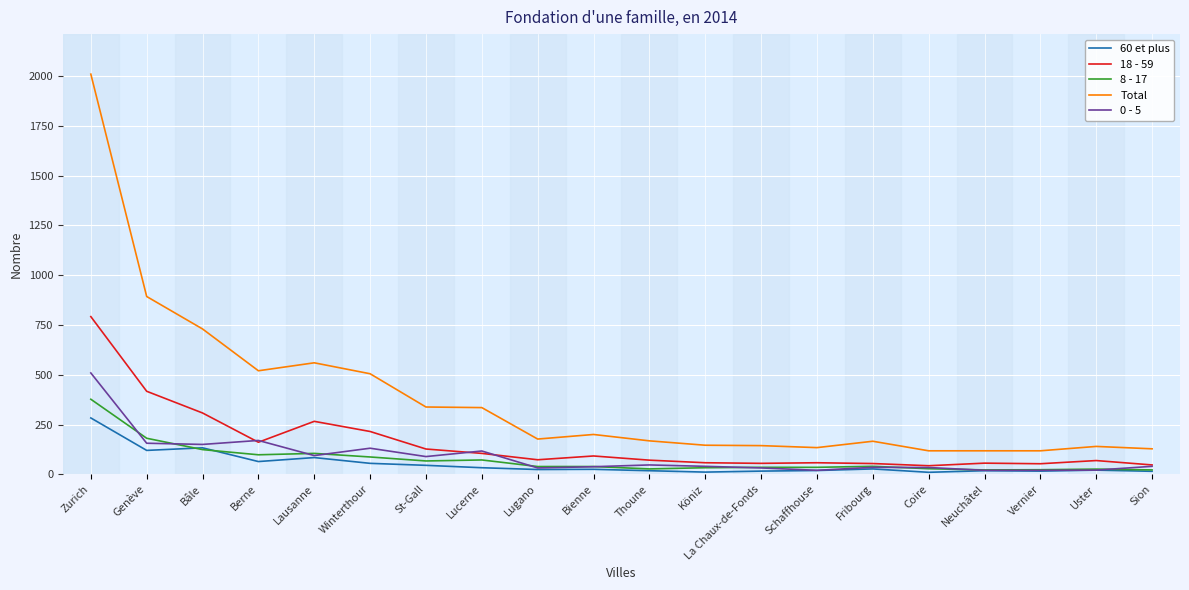

At which category does the chart reach its peak across all series?

Zurich